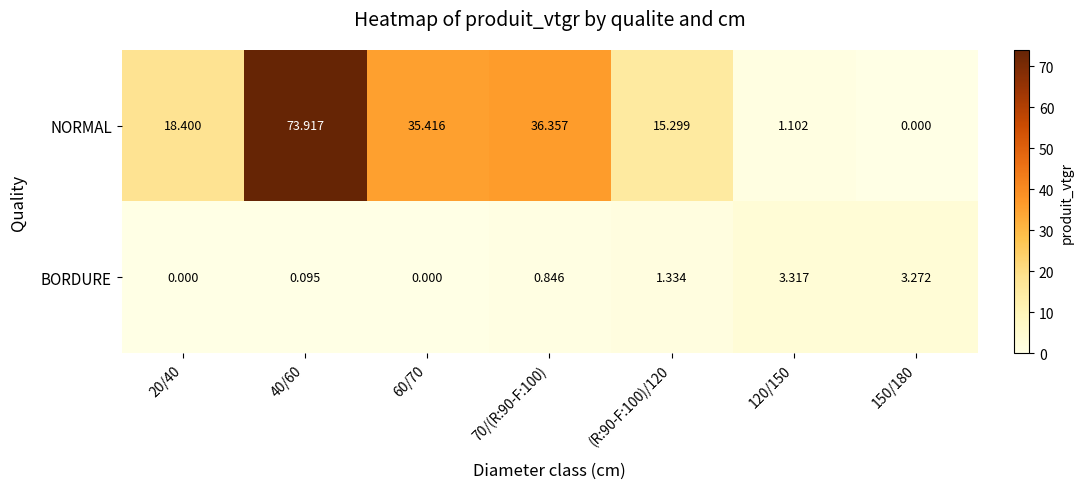

Which series has the widest spread of values?

NORMAL